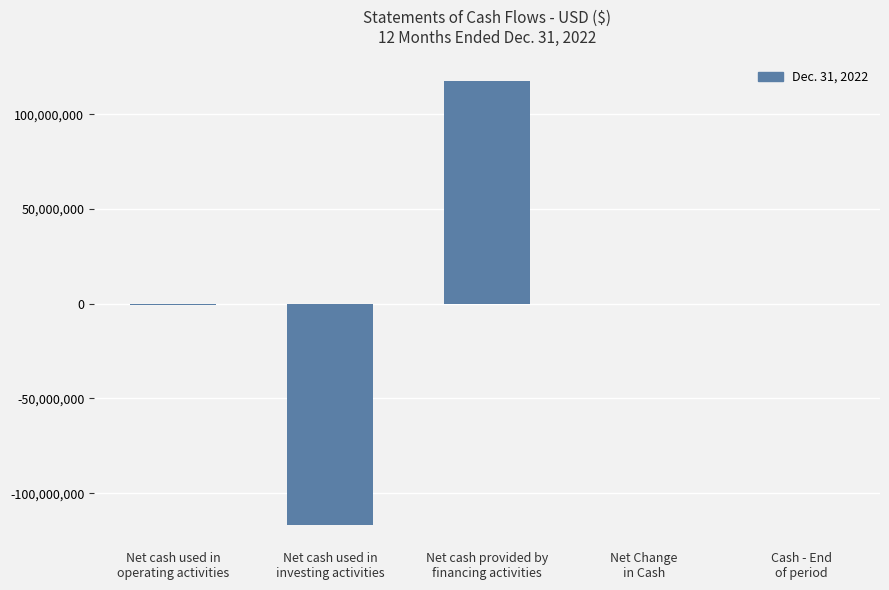

What is the sum of all values?

1744